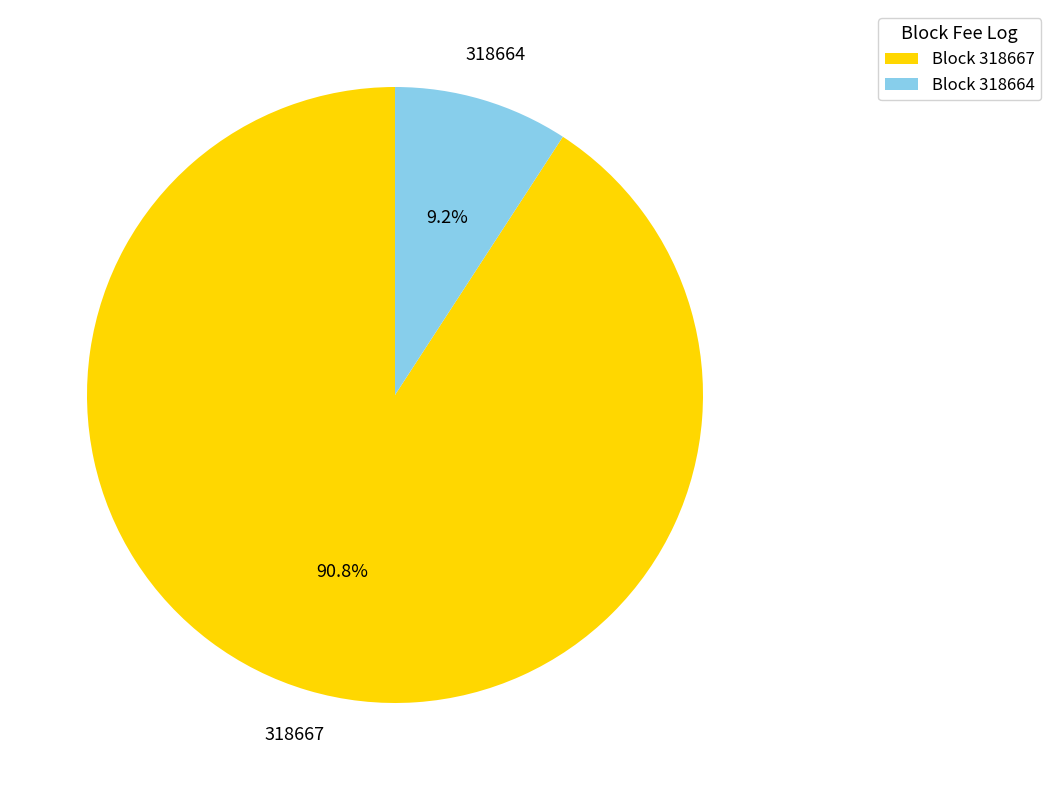

What percentage do Block 318667 and Block 318664 together represent?

100.0%